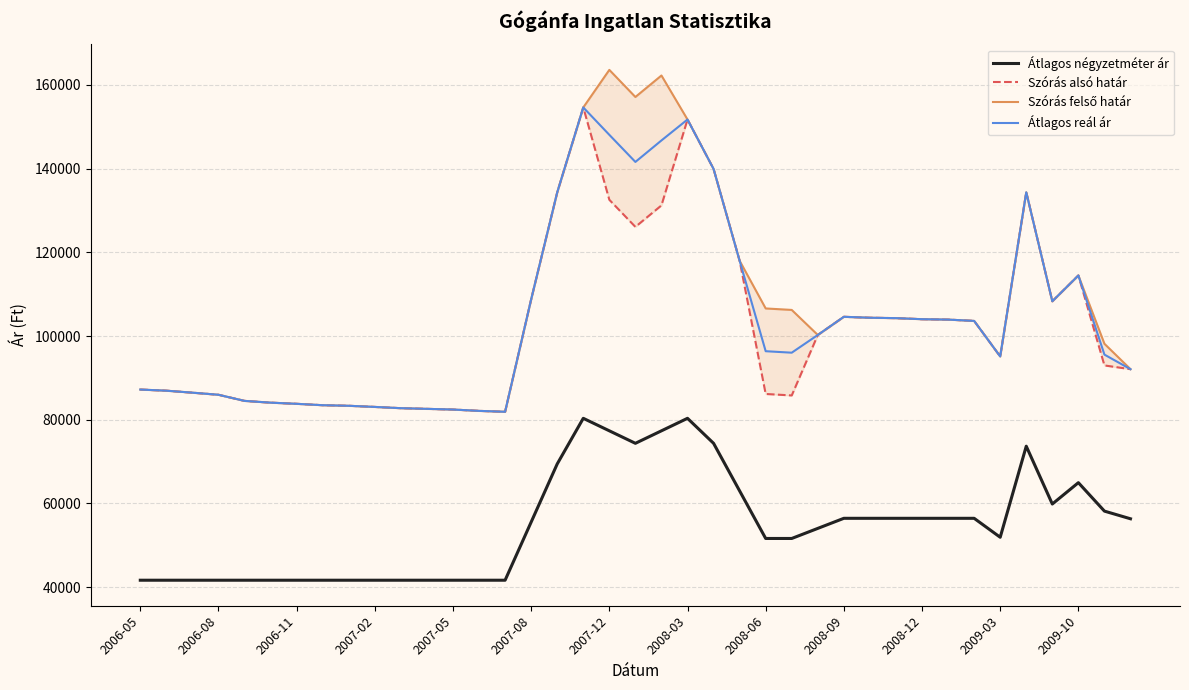

What are all the series names shown in the legend?

Átlagos négyzetméter ár, Szórás alsó határ, Szórás felső határ, Átlagos reál ár